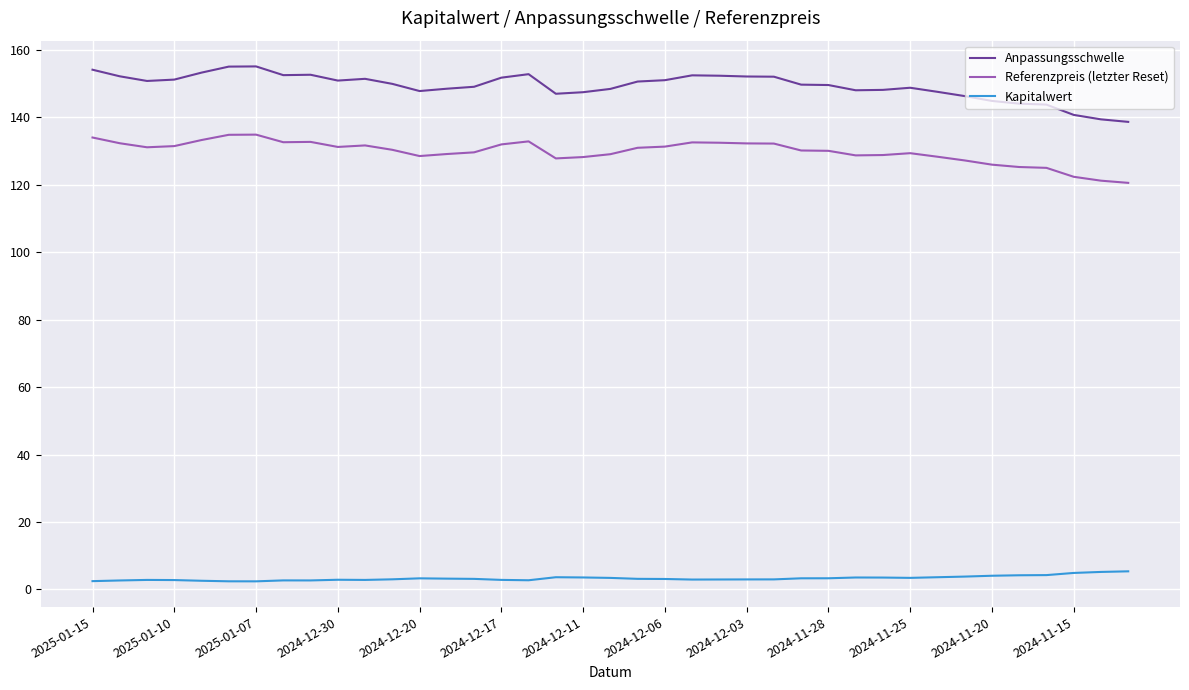

What is the greatest value displayed?

155.1